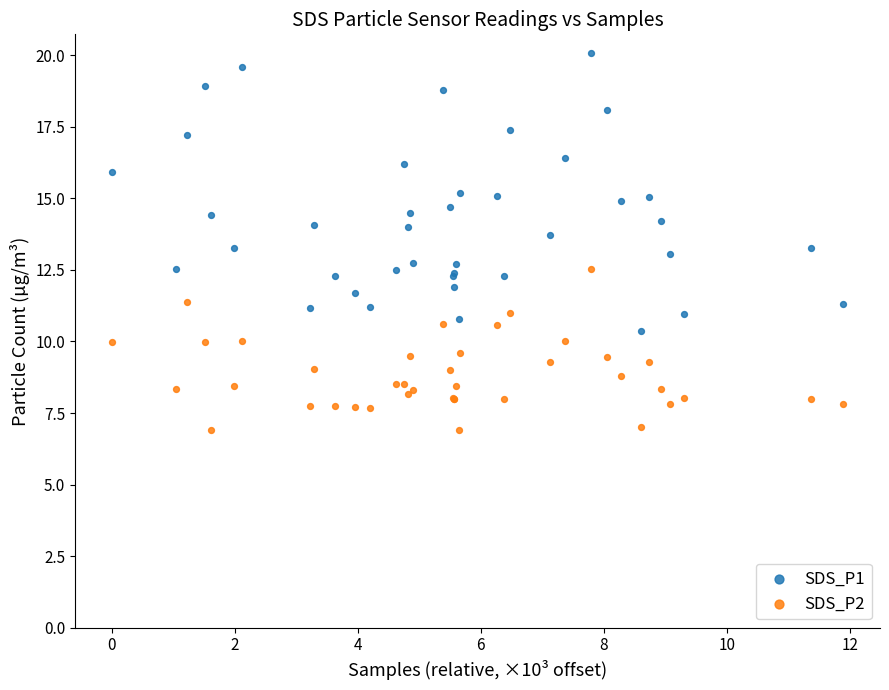

Which series reaches the minimum Y coordinate?

SDS_P2